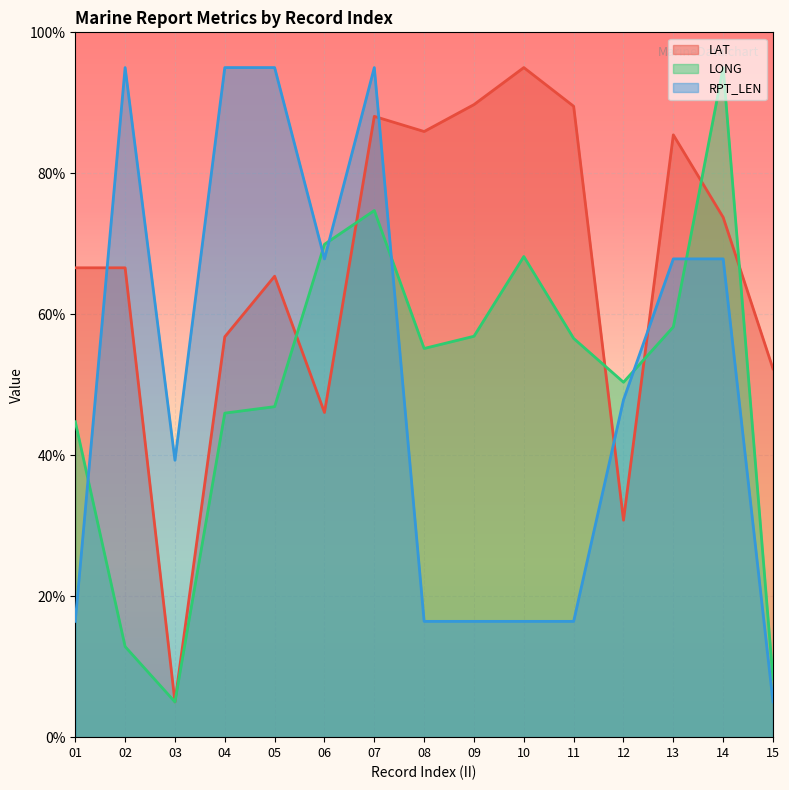

At which category is the sum across all series the highest?

07